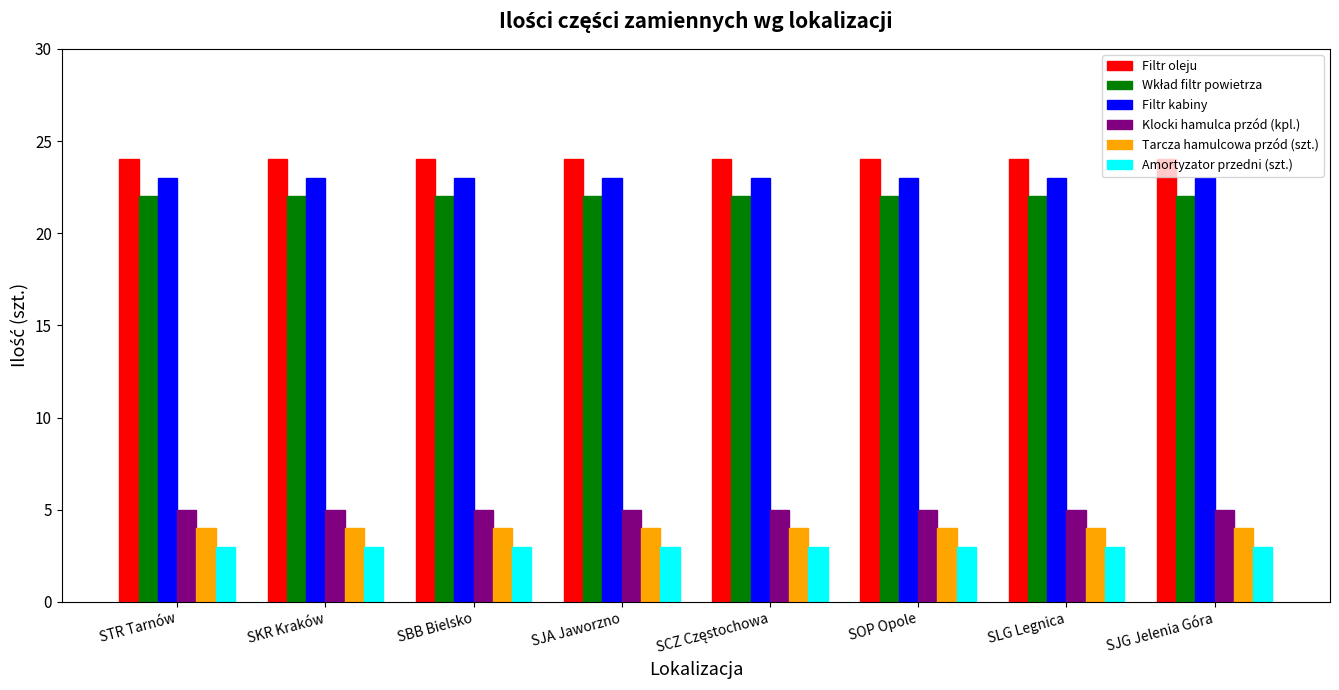

What is the minimum value shown in the chart?

3